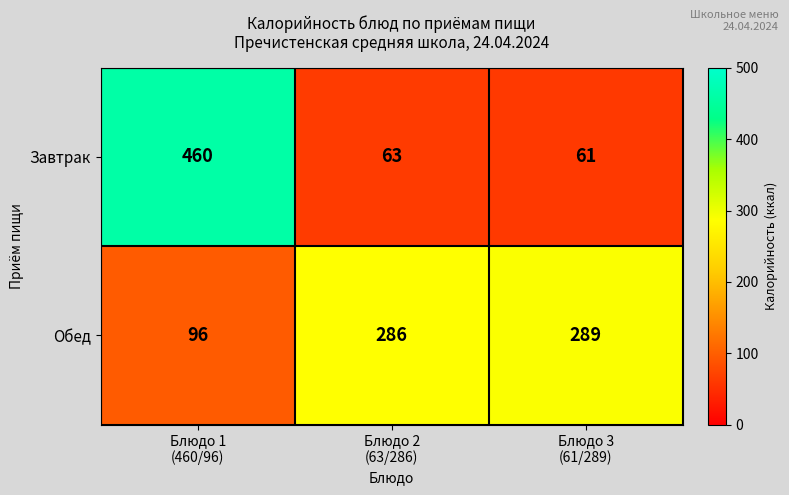

Reading right to left, transcribe all the data shown in this chart.

Завтрак: 61	63	460
Обед: 289	286	96